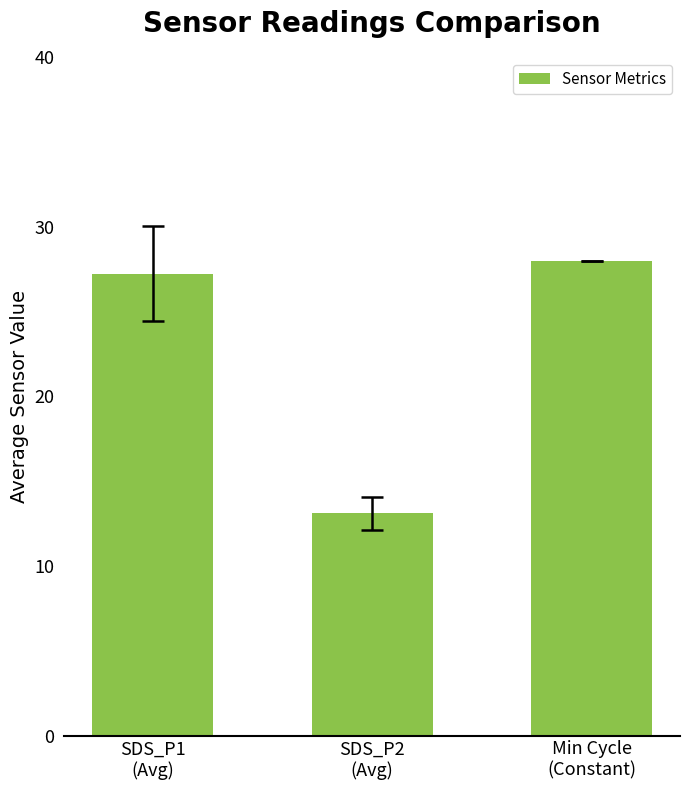

What is the average value?

22.8